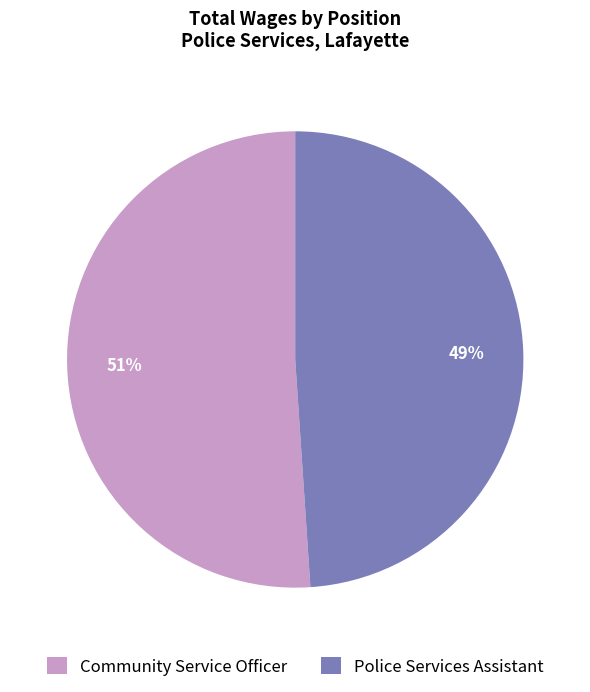

Rank the categories by value from lowest to highest.

Police Services Assistant, Community Service Officer